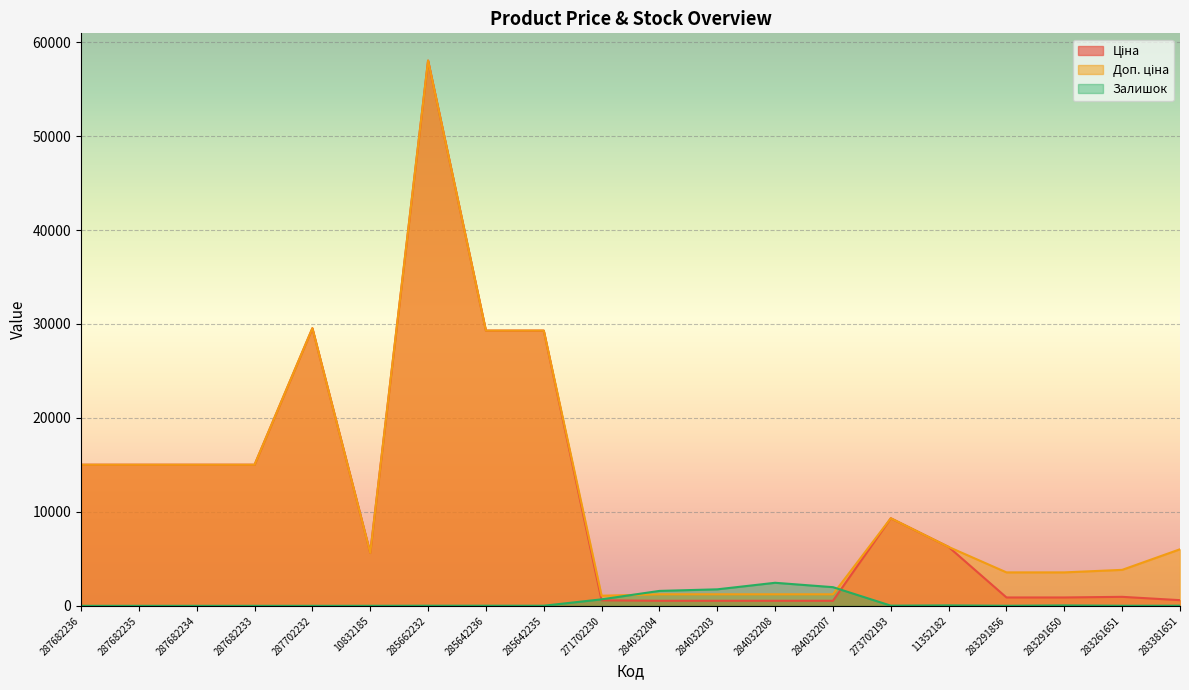

What is the total value across all series at 287682236?

30038.4